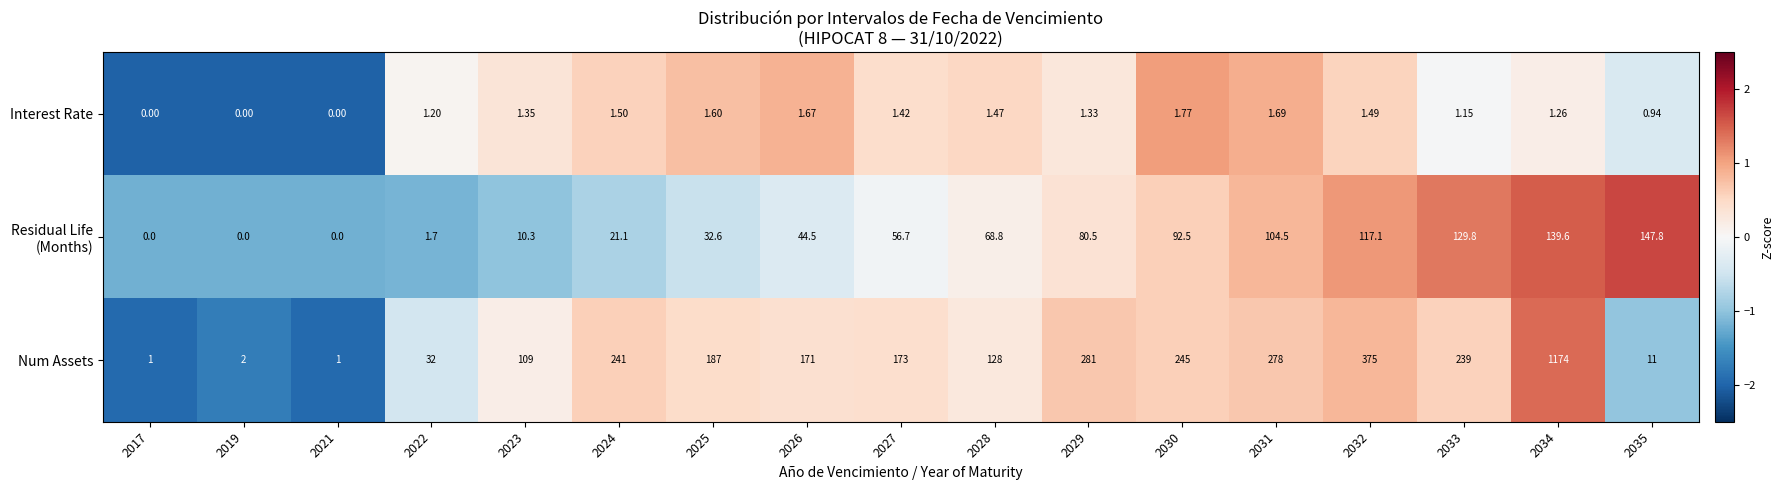

Which series has the largest total across all categories?

Num Assets